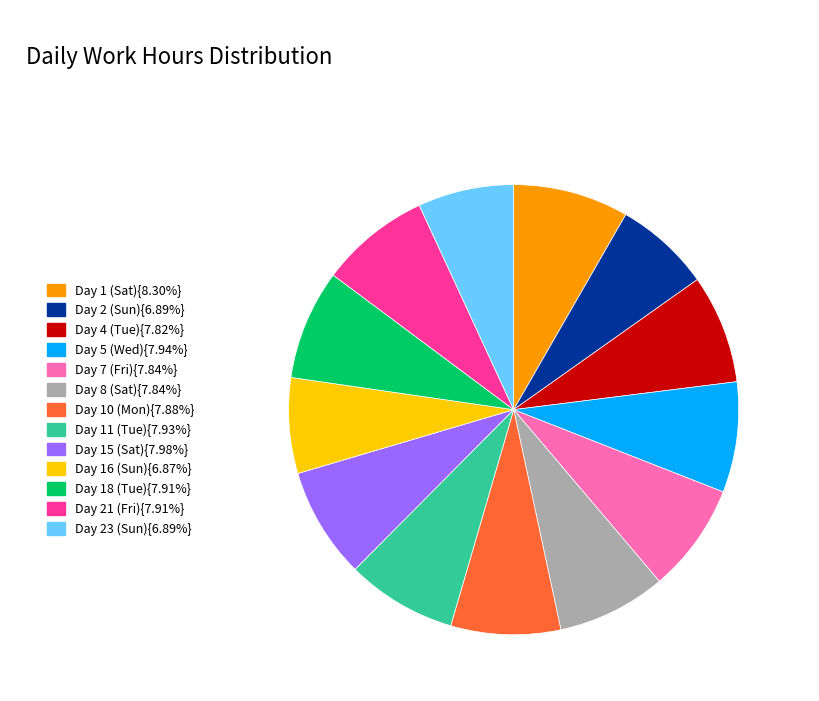

Does any single category account for the majority?

No